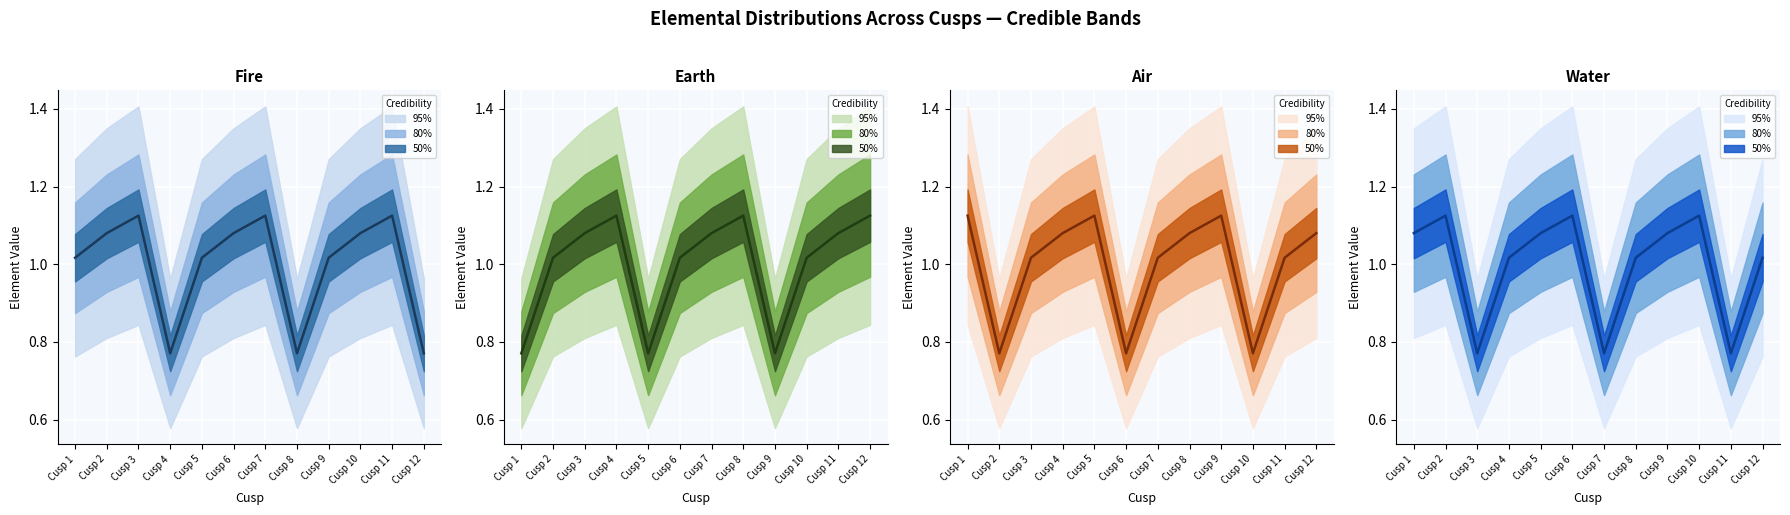

At which category is the sum across all series the highest?

Cusp 1